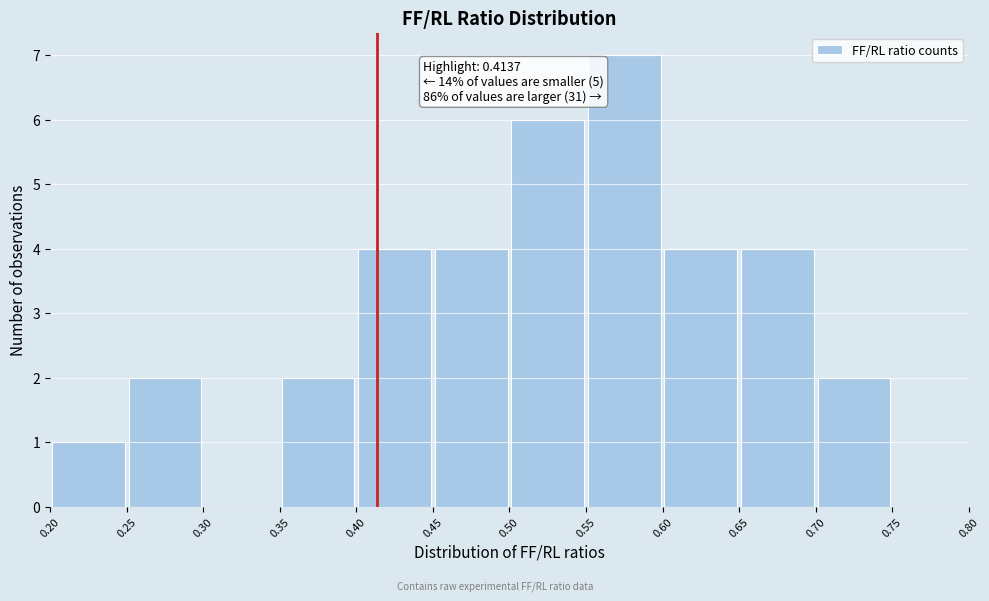

Which range on the x-axis has the tallest bar?

0.55 to 0.60